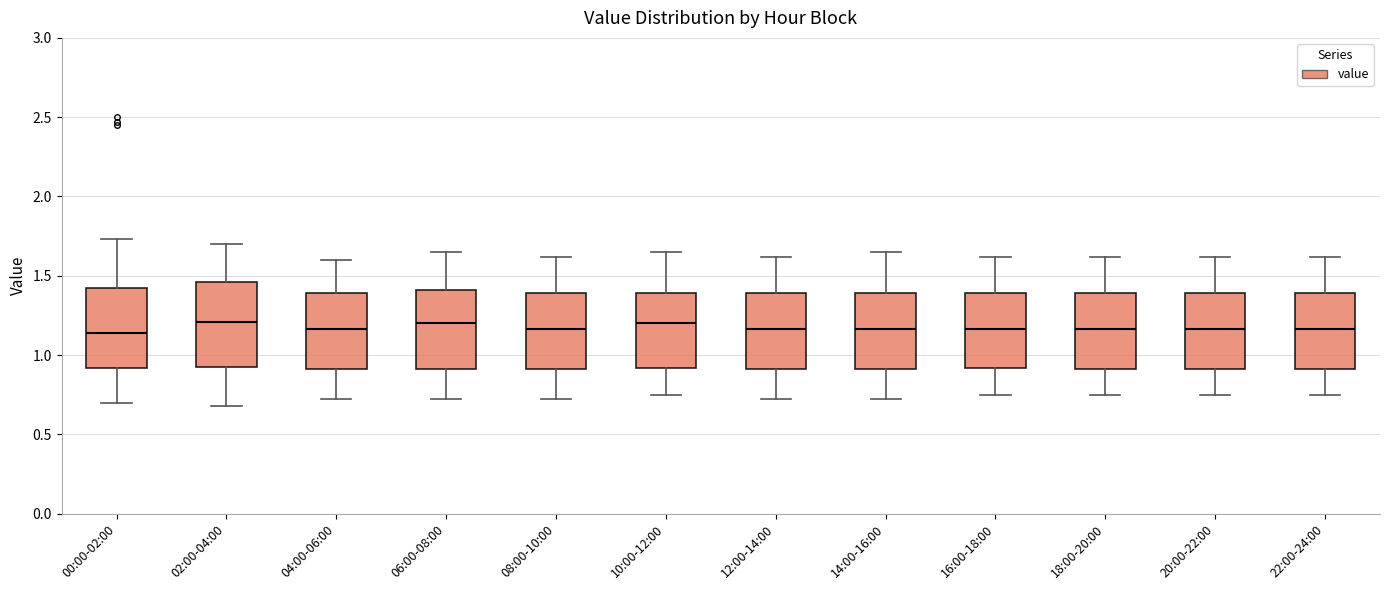

Where does the median line of the box for 08:00-10:00 sit on the y-axis? The values are not printed on the chart, so give them approximately, as read against the axis.

1.15